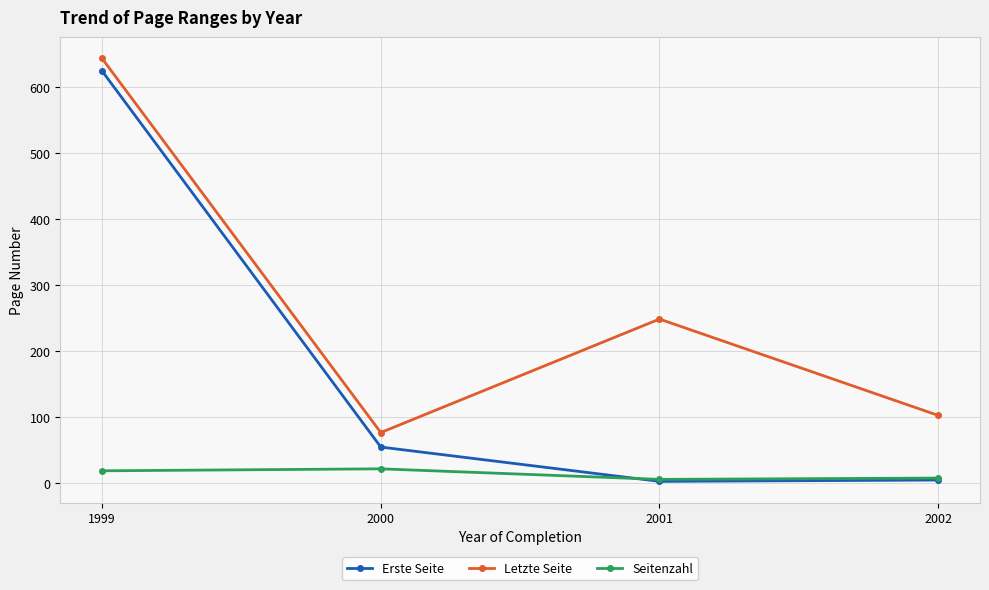

In Letzte Seite, how many points are lower than both neighbors (excluding endpoints)?

1